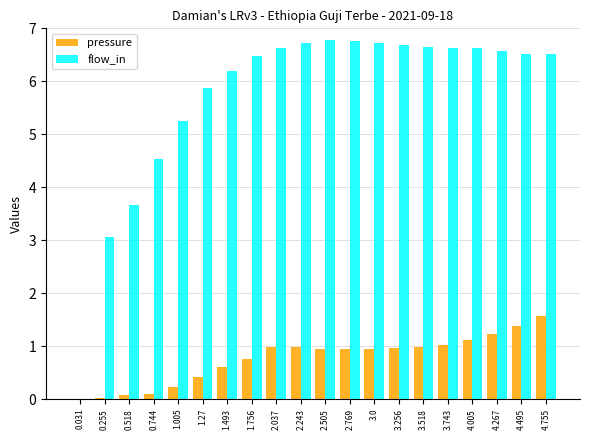

What is the maximum value for pressure?

1.6